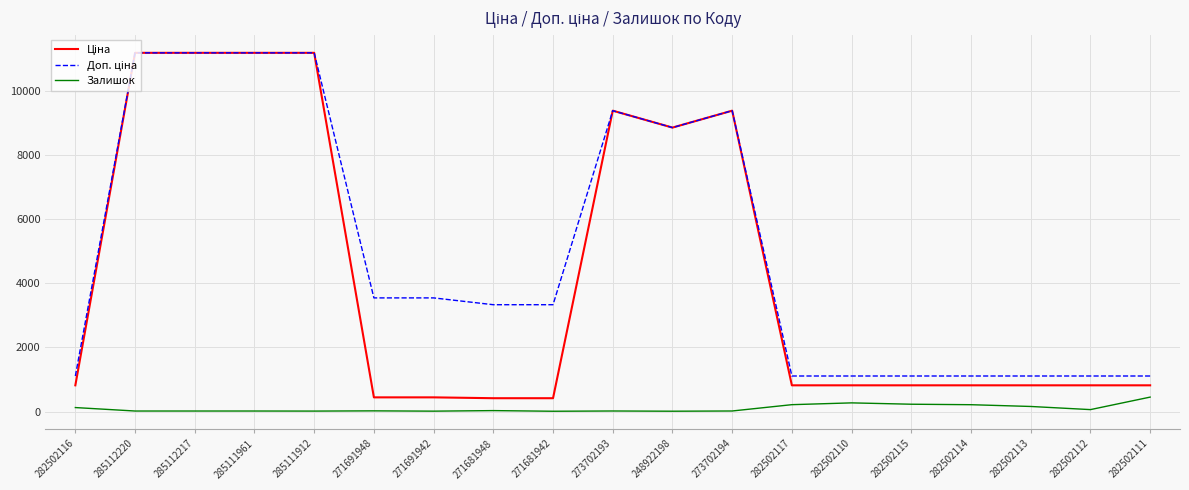

What is the maximum value shown in the chart?

11188.2